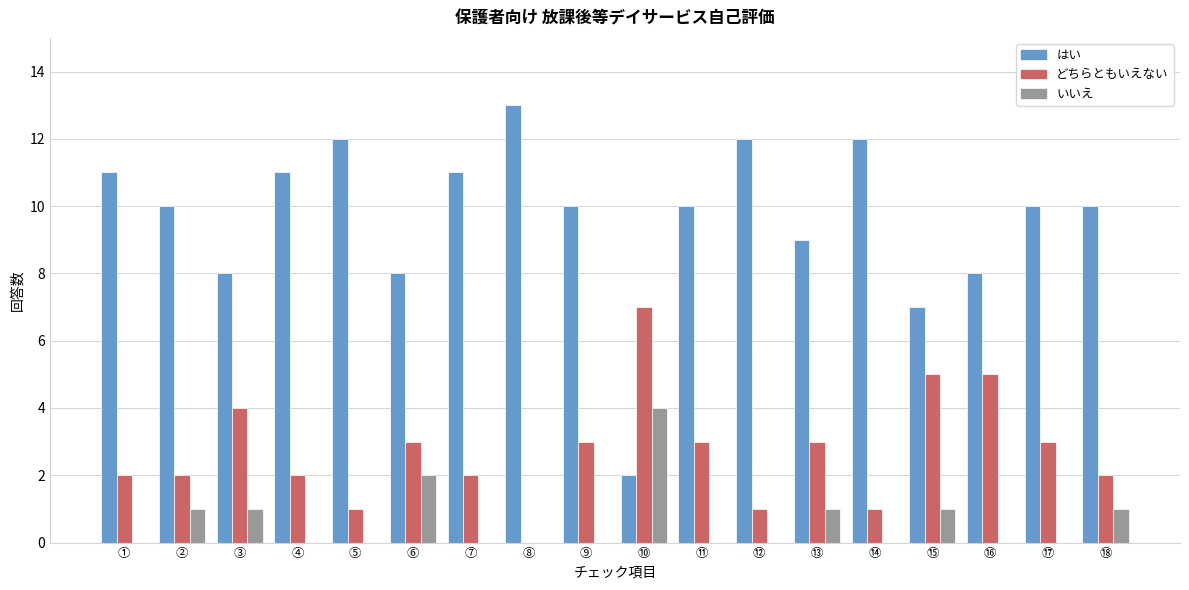

At which label does はい reach its peak?

⑧